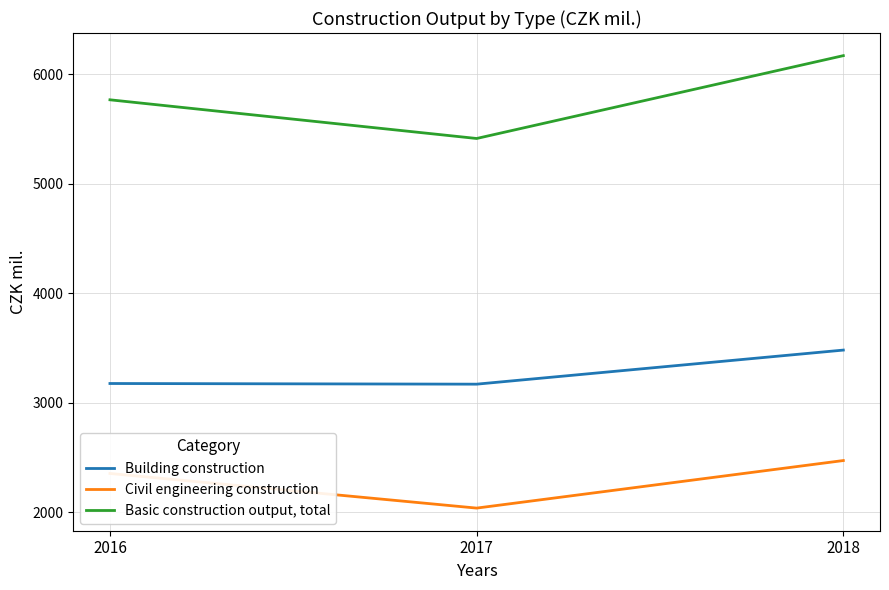

Which series has the largest total across all categories?

Basic construction output, total